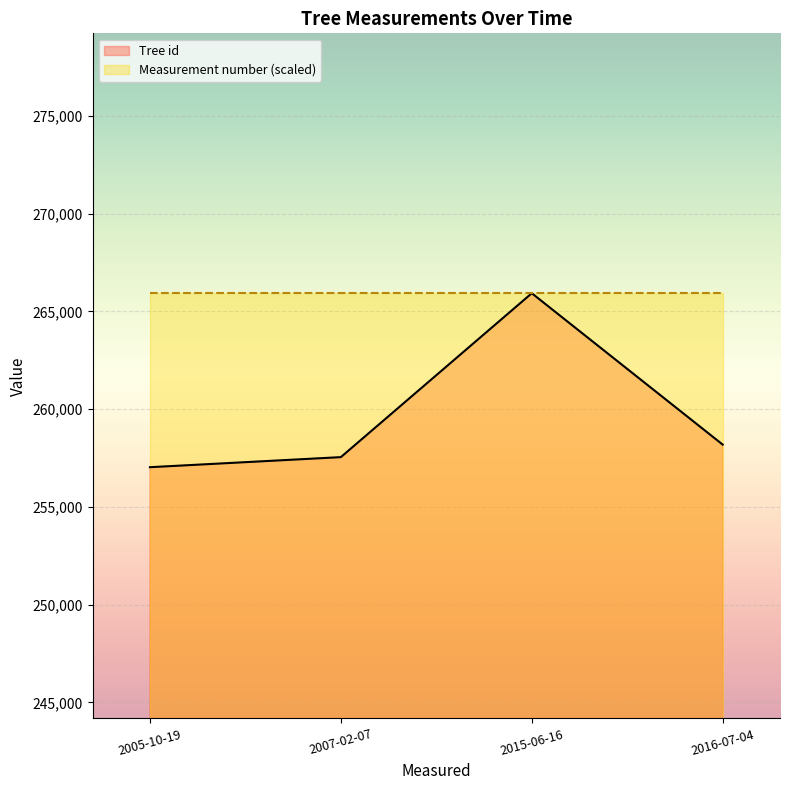

The Measurement number (scaled) series shows 72749 at 2016-07-04. True or false?

False